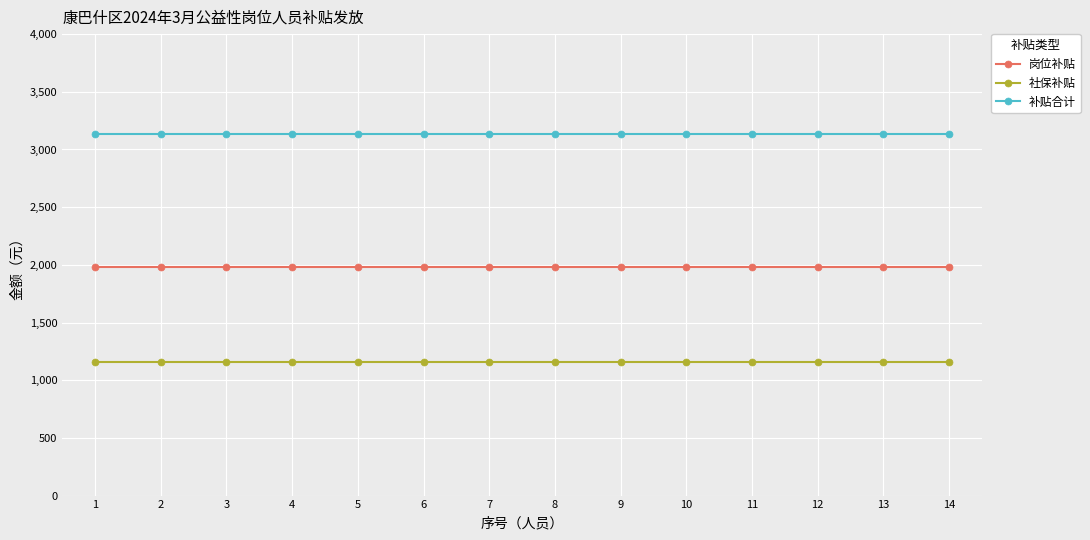

True or false: 补贴合计 and 社保补贴 intersect in this chart.

False